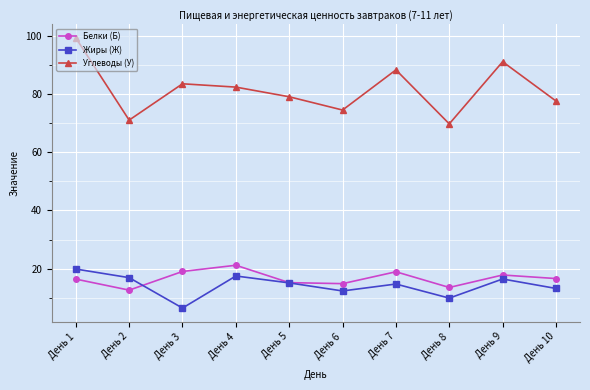

What is the value of the Белки (Б) point at the 1st from the left?

16.4